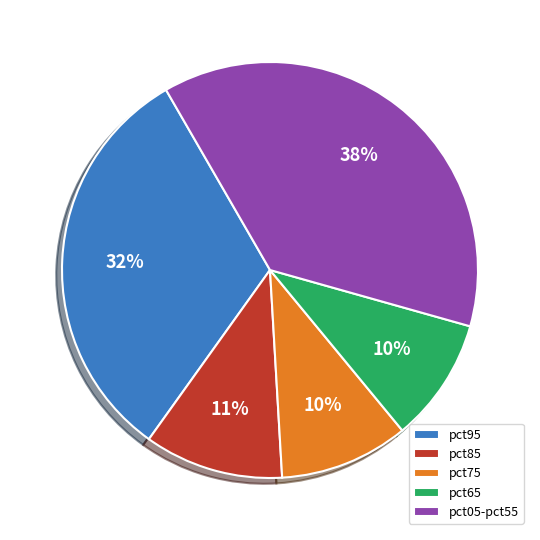

Count the number of slices in the pie.

5